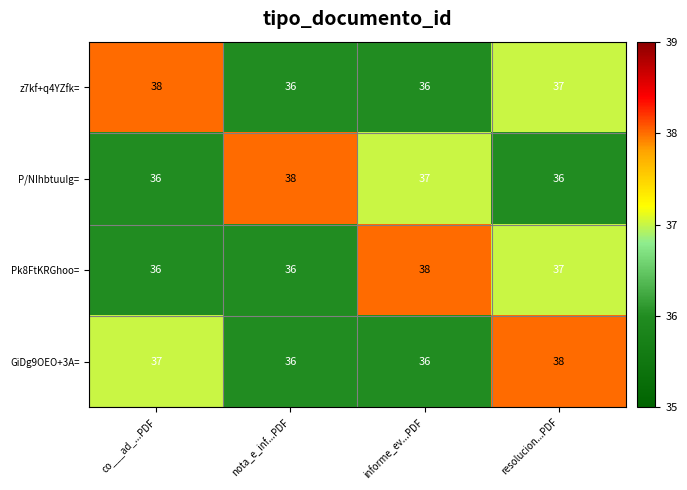

What is the average value of the GiDg9OEO+3A= series?

37